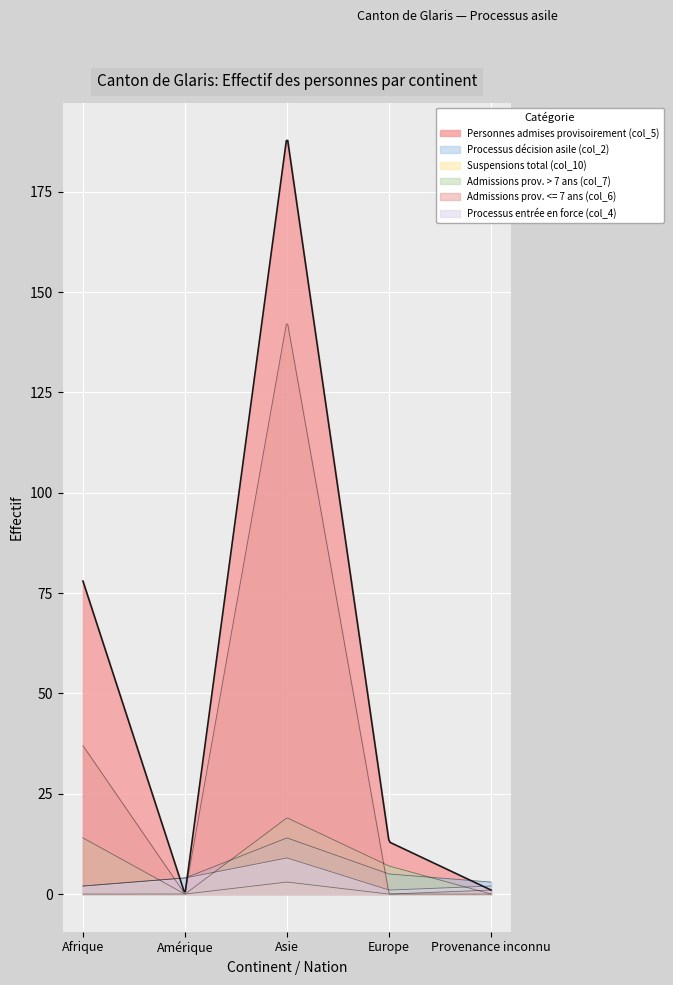

True or false: Processus entrée en force (col_4) has a value of 2 at Afrique.

True